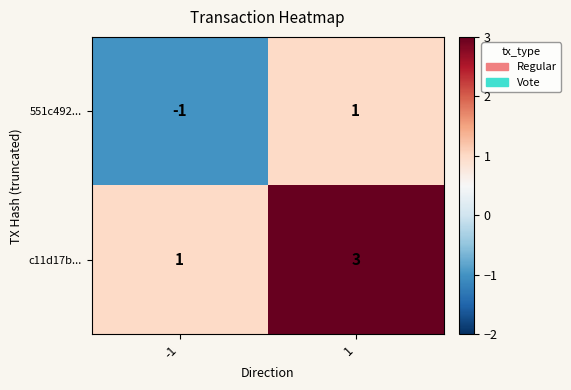

Reading right to left, list all the values displayed in this chart.

551c492...: 1	-1
c11d17b...: 3	1